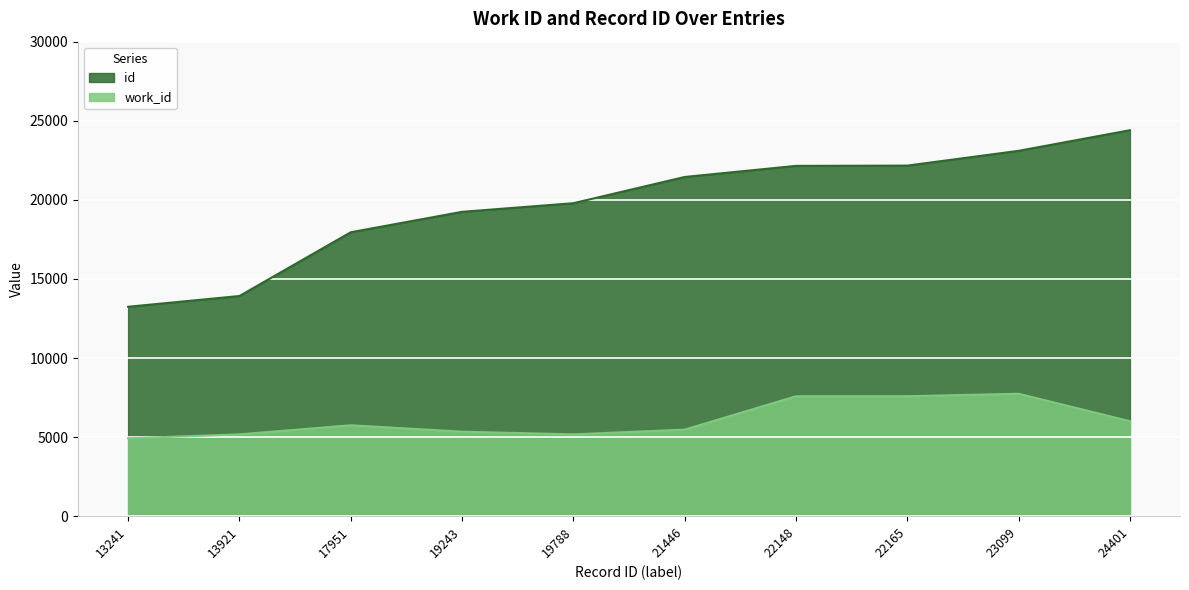

True or false: id has a value of 17951 at 17951.

True